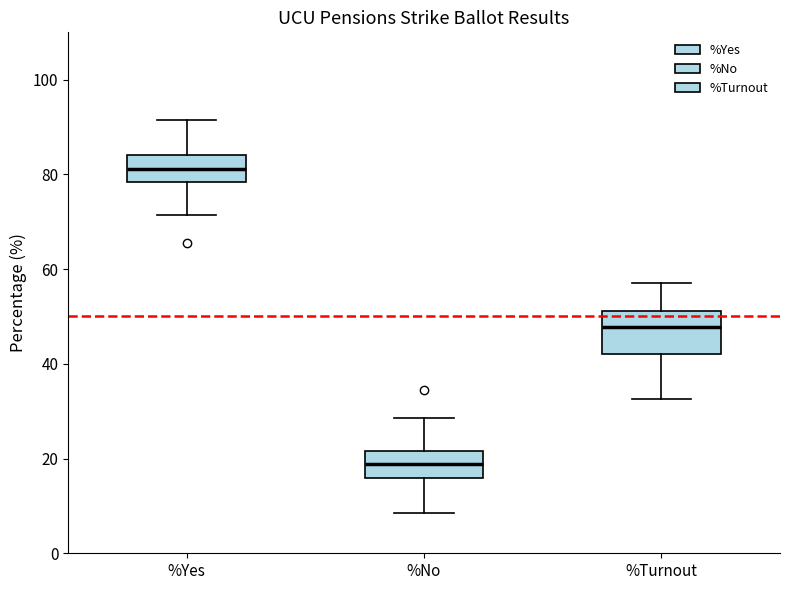

Comparing the boxes themselves (not the whiskers), which one is the tallest?

%Turnout